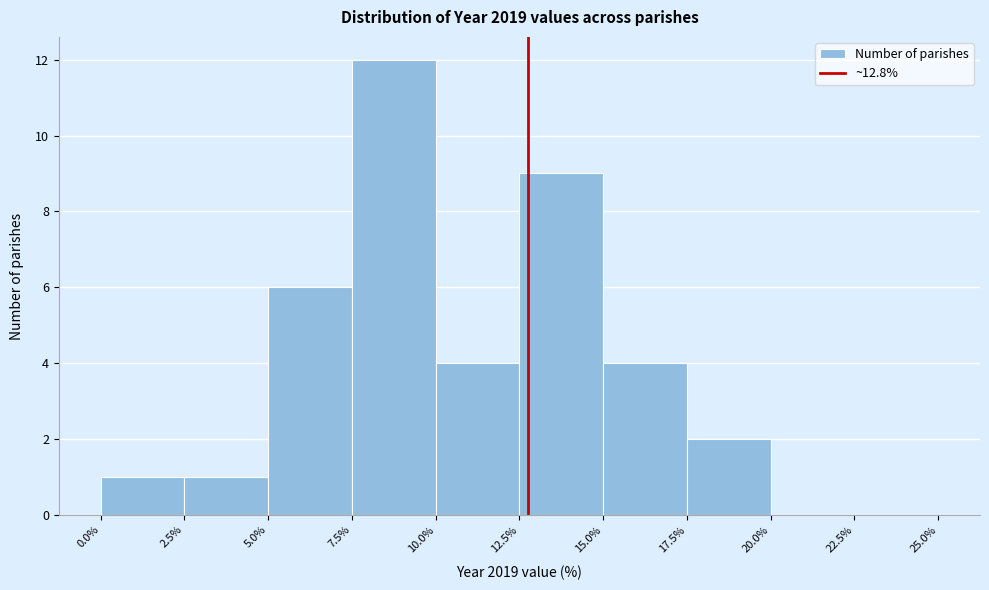

Reading left to right, list every bar in this chart as the range it spans on the x-axis followed by its height. The values are not printed on the chart, so give them approximately, as read against the axis.

0.0% to 2.5%: 1
2.5% to 5.0%: 1
5.0% to 7.5%: 6
7.5% to 10.0%: 12
10.0% to 12.5%: 4
12.5% to 15.0%: 9
15.0% to 17.5%: 4
17.5% to 20.0%: 2
20.0% to 22.5%: 0
22.5% to 25.0%: 0